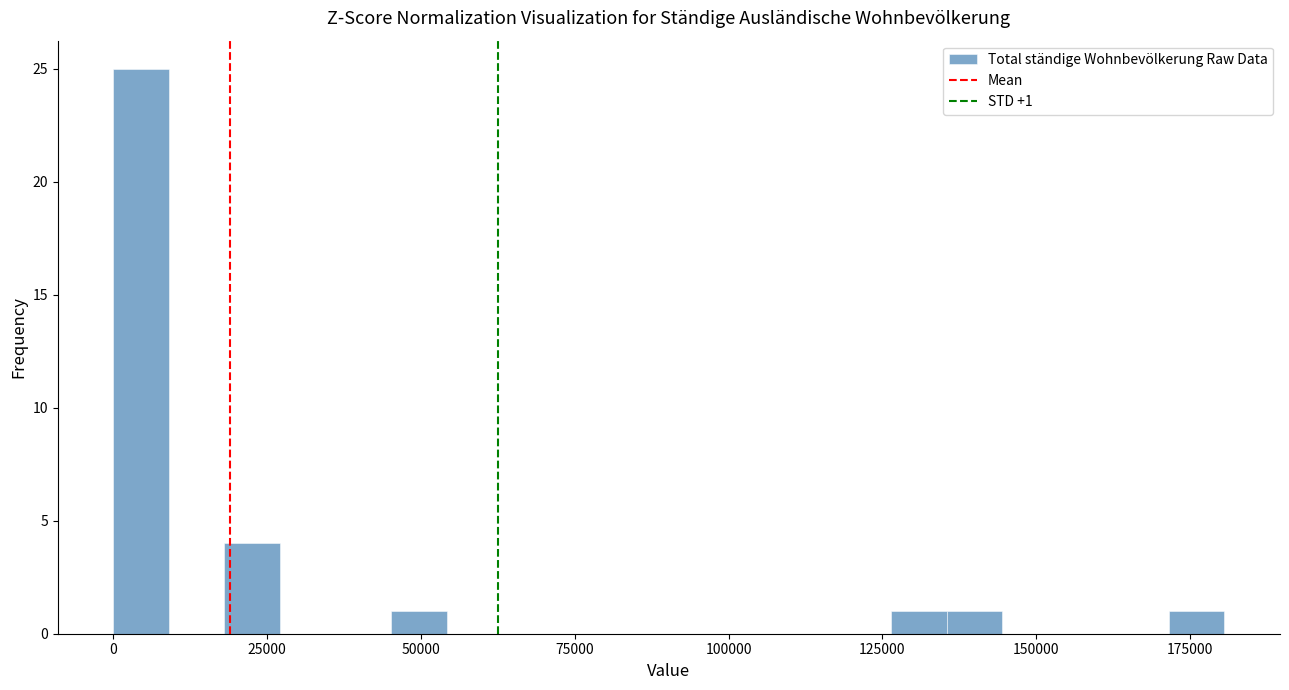

Around what value on the x-axis is the tallest bar? Give the approximate position of its centre, as read against the axis.

5000